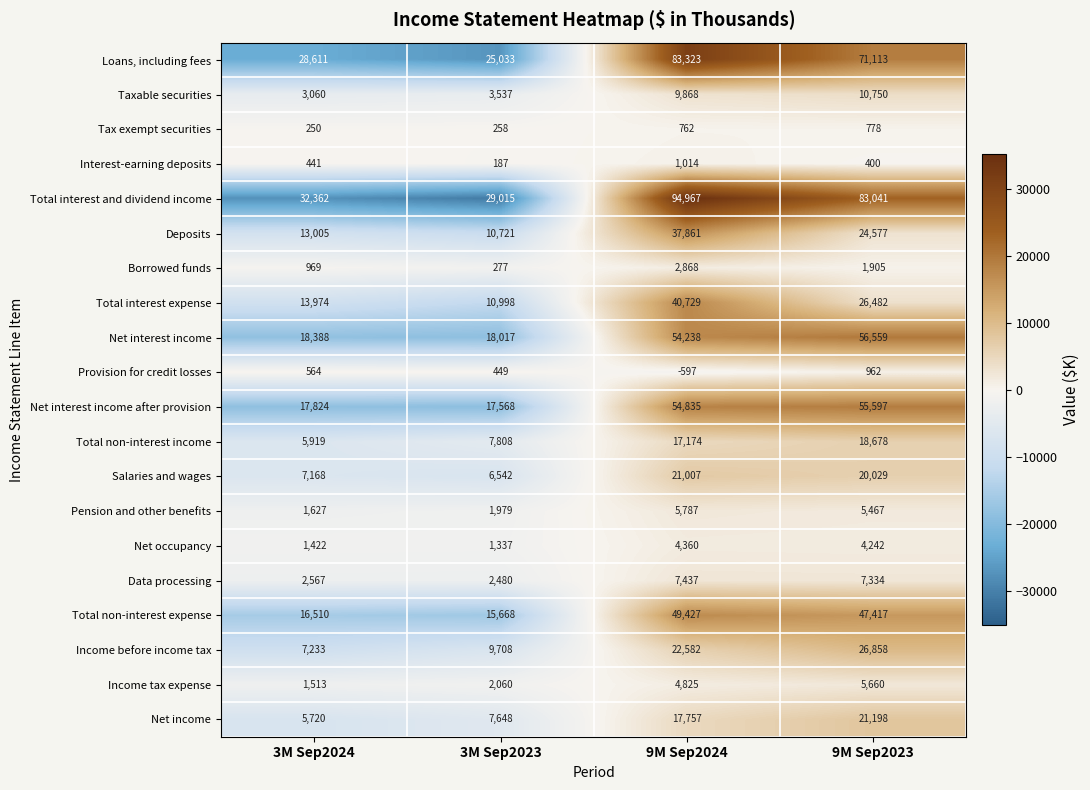

The Income before income tax series shows 9708 at 3M Sep2023. True or false?

True